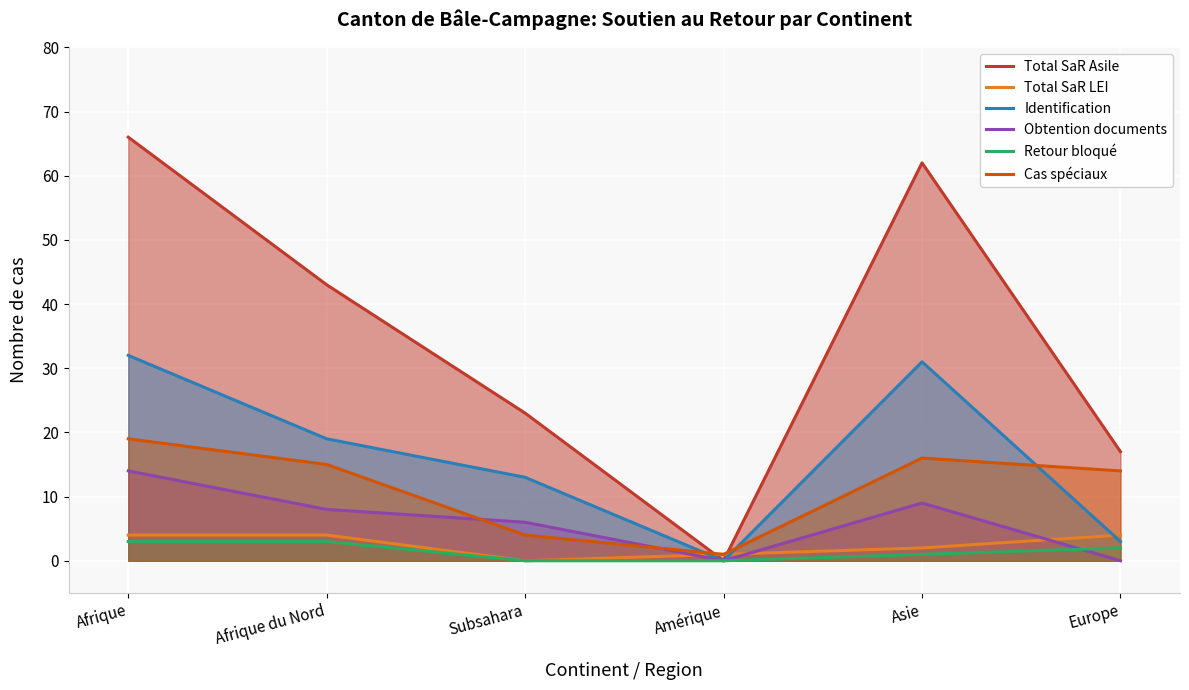

What is the label of the 4th point from the left?

Amérique